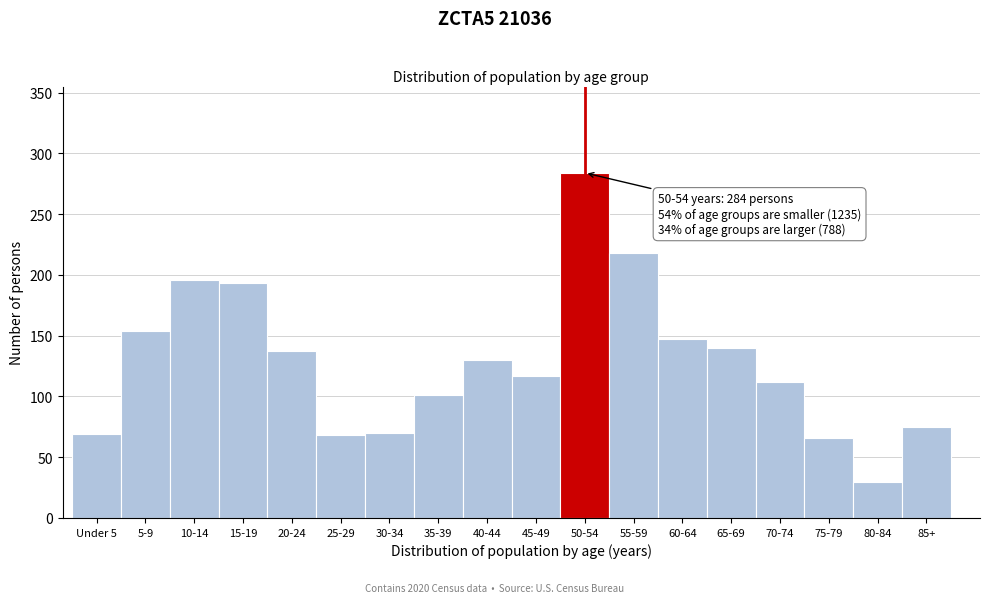

What is the difference between the maximum and minimum values?

254